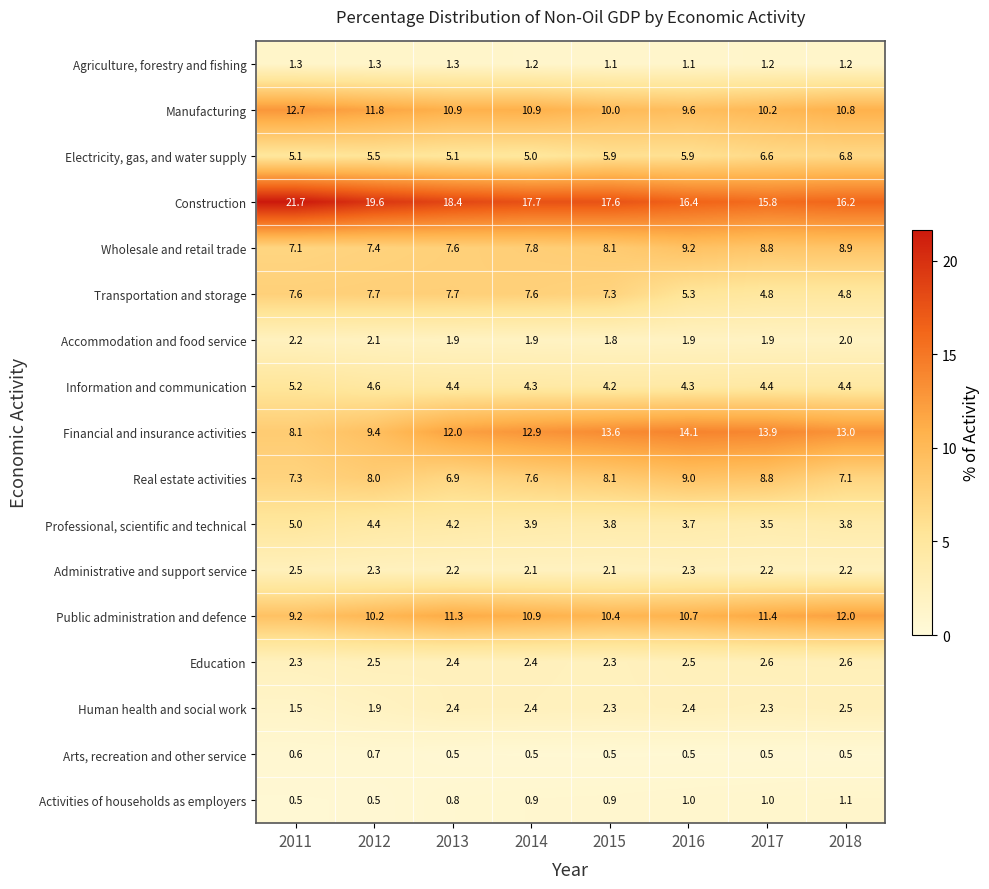

At how many categories does at least one series exceed 10?

8